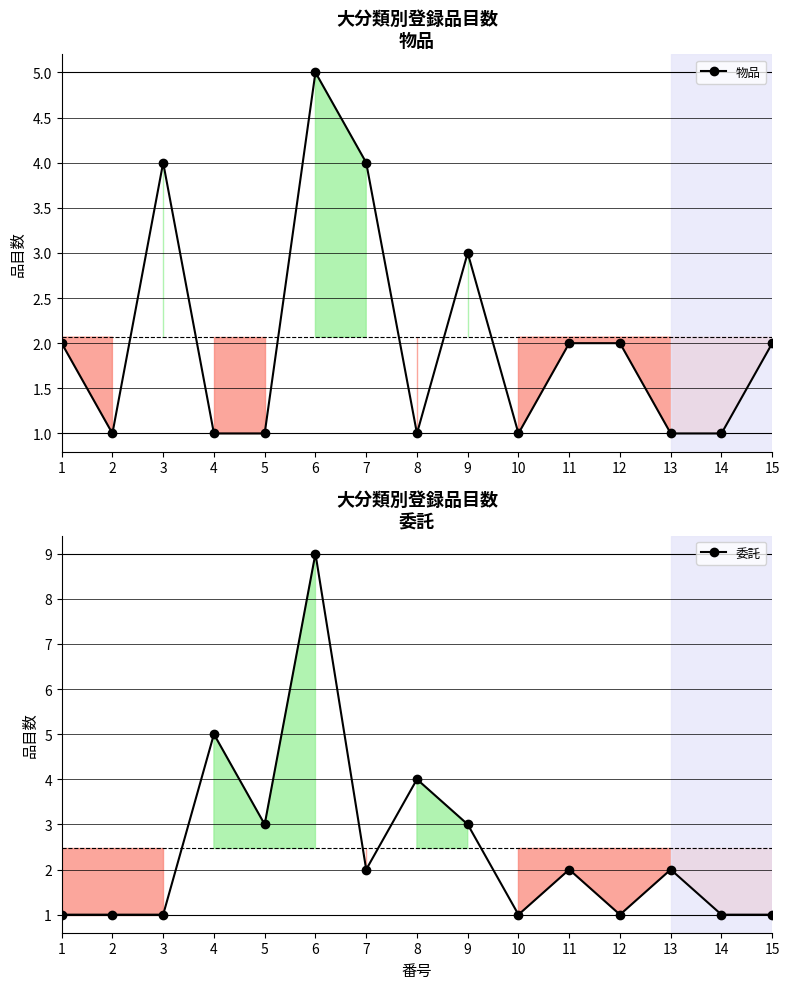

List the labels in order of 委託 value, largest first.

6, 4, 8, 5, 9, 7, 11, 13, 1, 2, 3, 10, 12, 14, 15